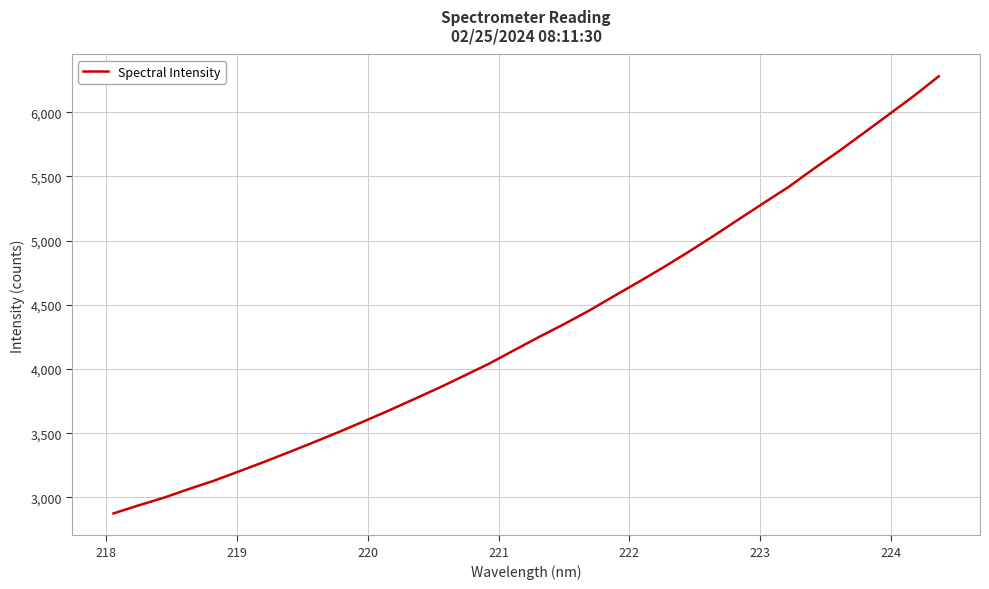

What is the maximum value shown in the chart?

6279.1